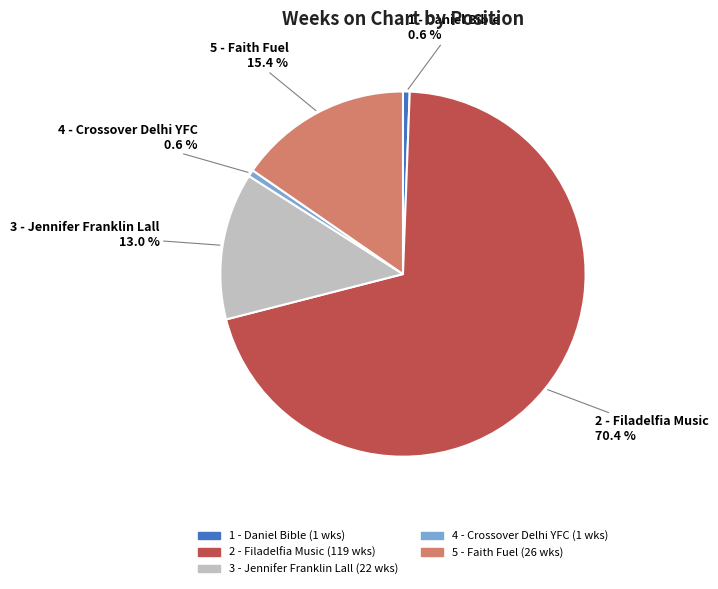

The 1 - Daniel Bible slice represents 11% of the pie. True or false?

False